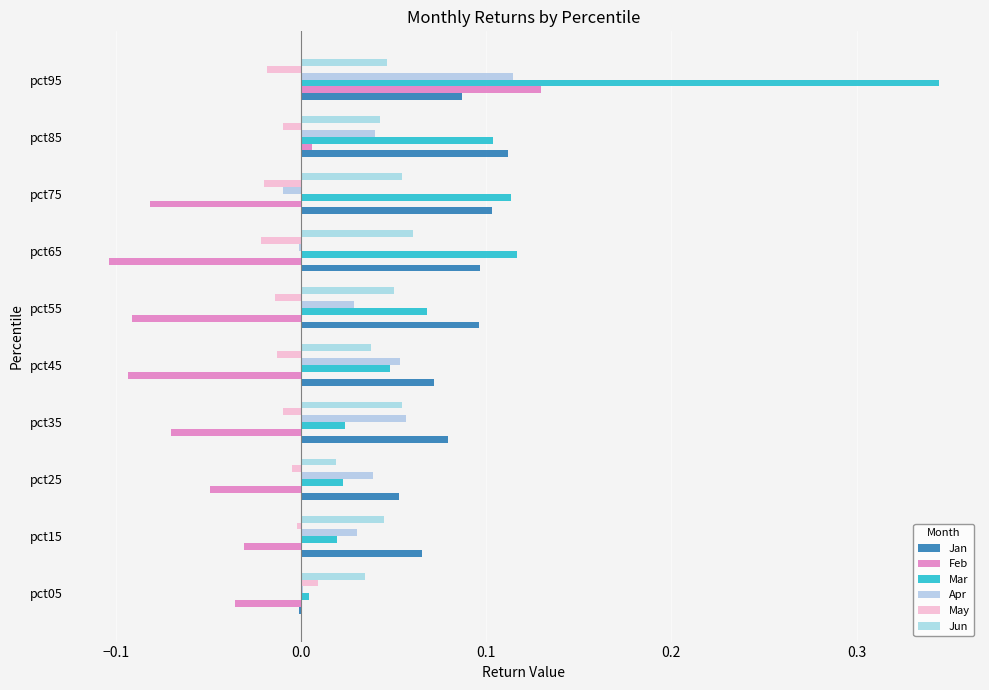

Count the number of categories in the chart.

10